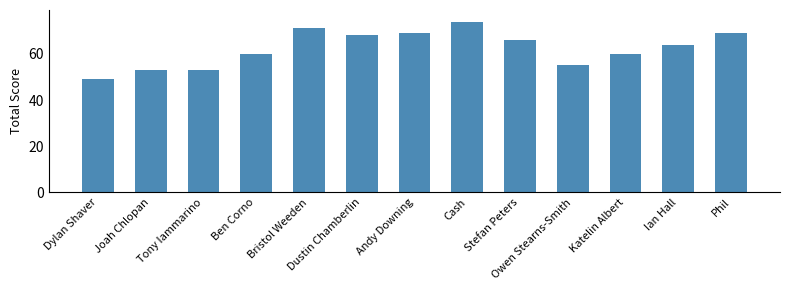

Where does the data first go above 64?

Bristol Weeden